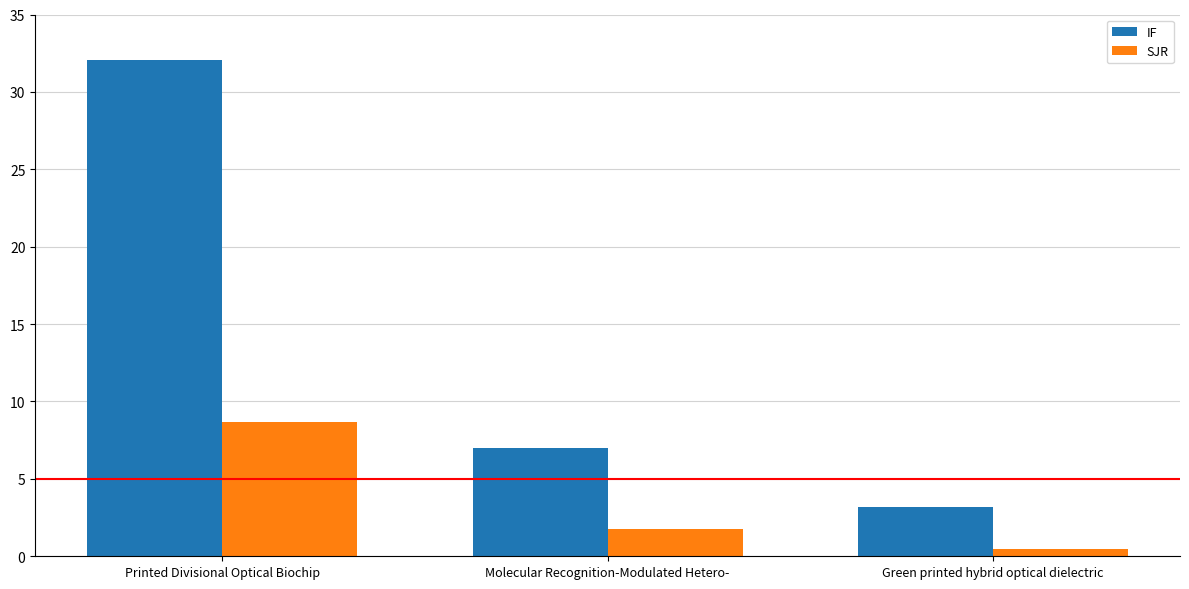

Where is IF nearest to the value 17?

Molecular Recognition-Modulated Hetero-